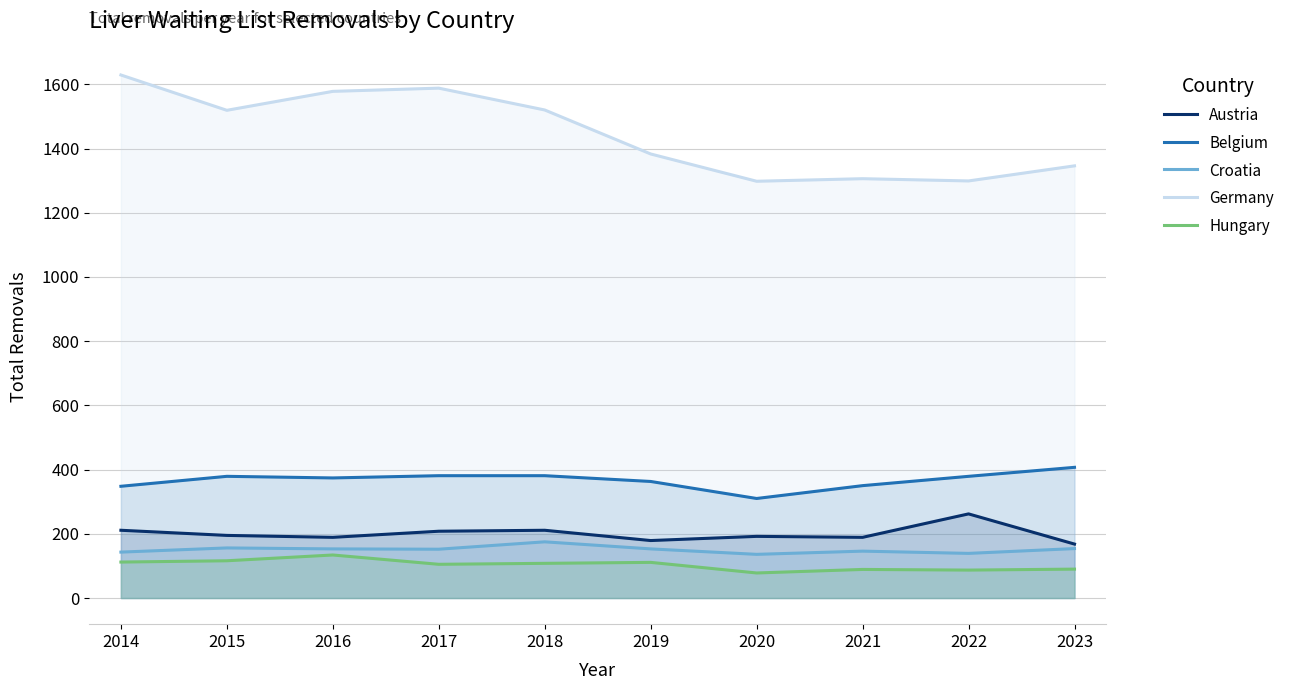

At how many categories does at least one series exceed 889?

10